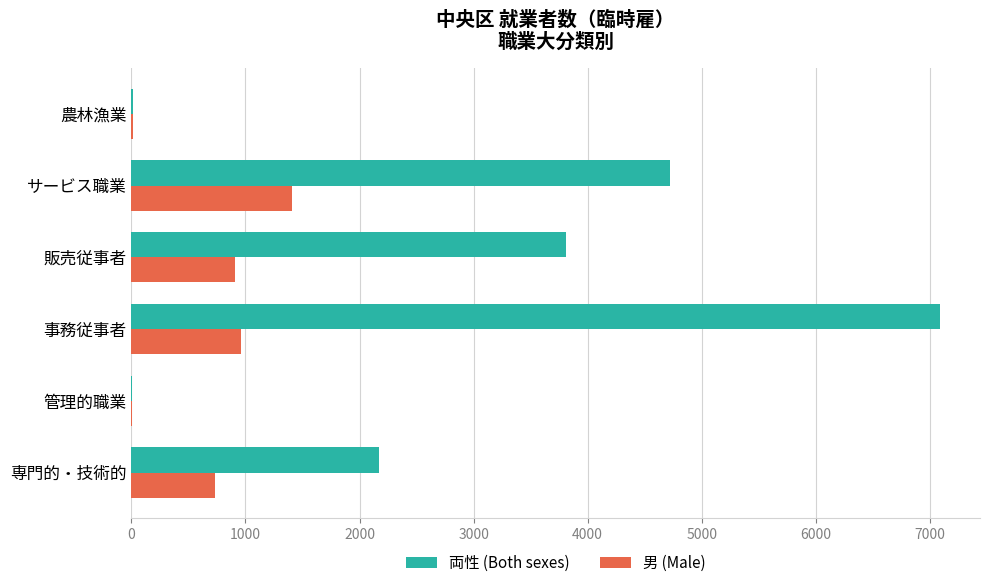

What is the approximate value of 男 (Male) at 販売従事者?

909